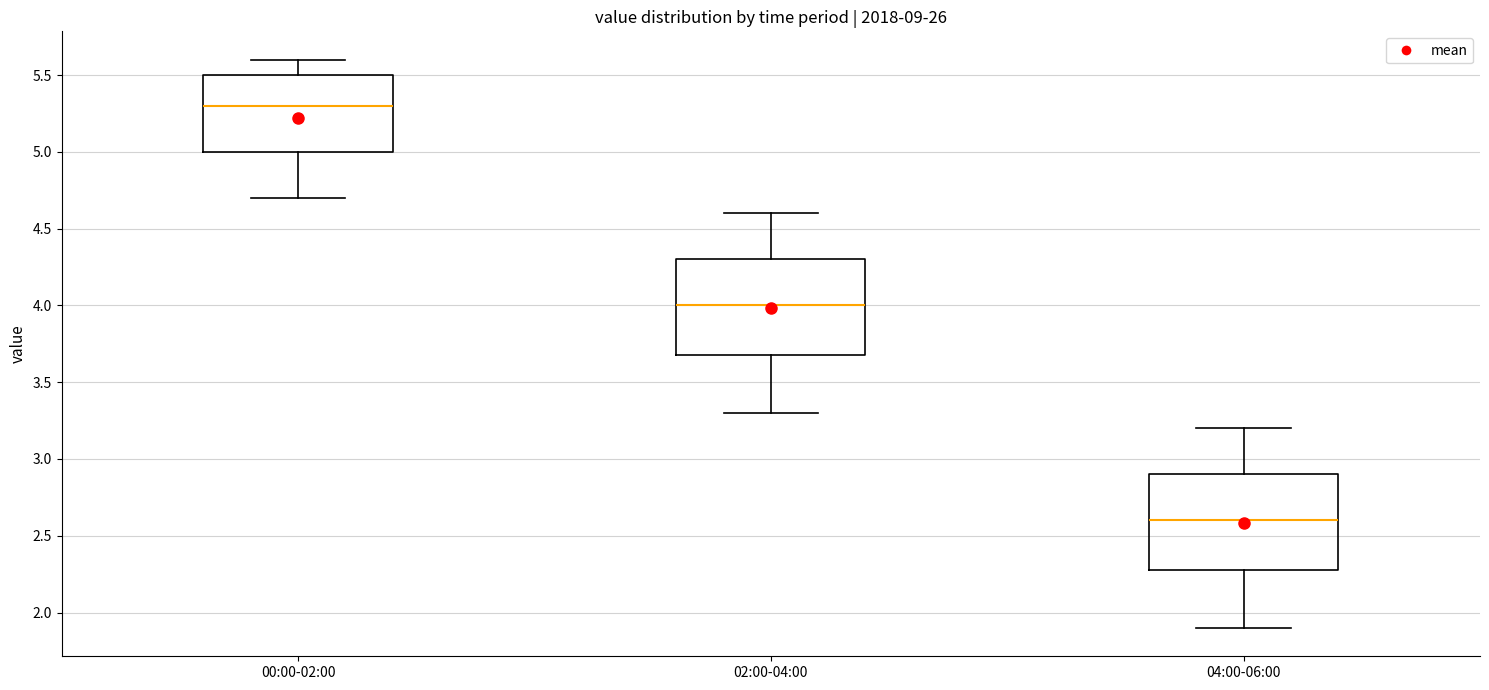

Reading left to right, transcribe this box plot: for each box, give where its median line is, the range the box spans, and where its two whiskers end, as read against the y-axis. The values are not printed on the chart, so give them approximately, as read against the axis.

00:00-02:00: median 5.3, box 5.0 to 5.5, whiskers 4.7 to 5.6
02:00-04:00: median 4.0, box 3.7 to 4.3, whiskers 3.3 to 4.6
04:00-06:00: median 2.6, box 2.3 to 2.9, whiskers 1.9 to 3.2